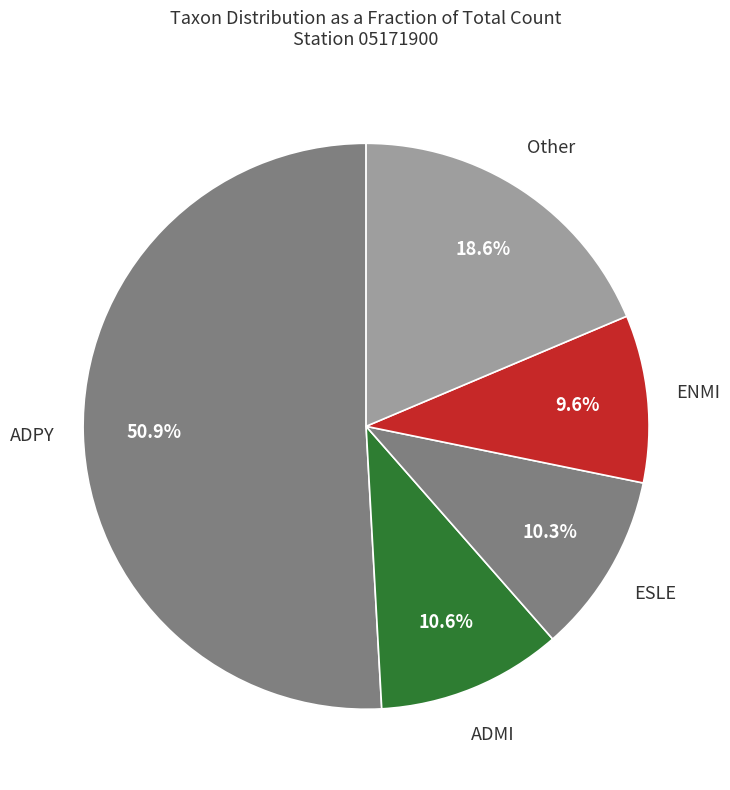

Approximately how many times larger is the value at ADPY compared to ADMI?

4.8